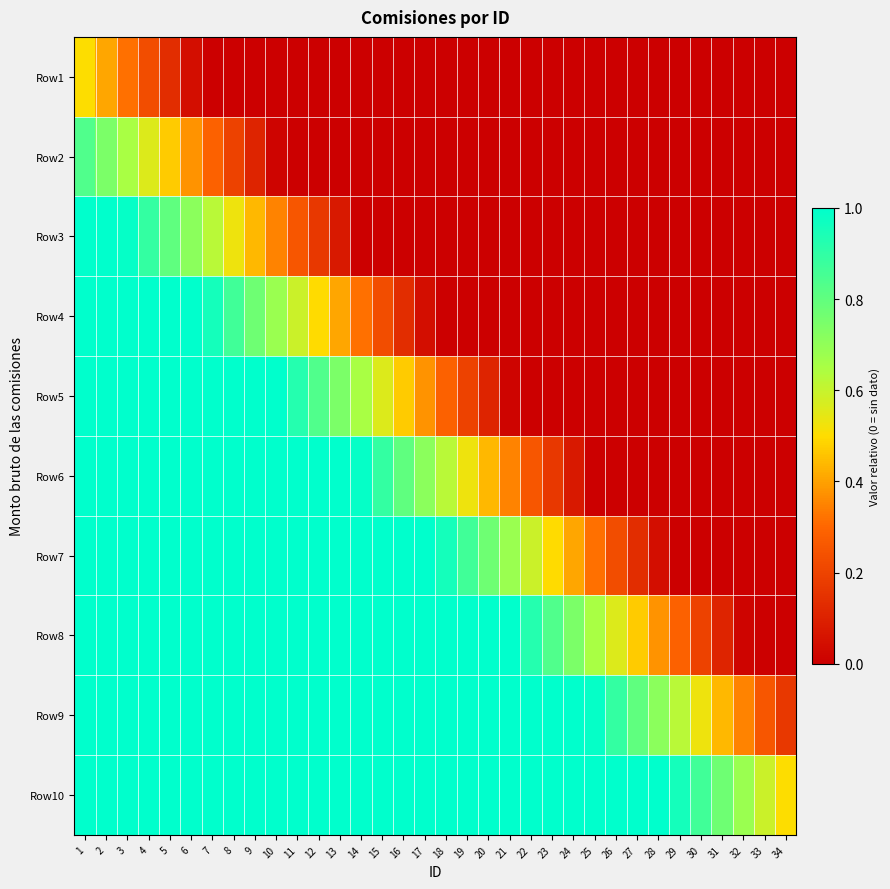

What is the spread (max minus min) of values at 26?

1.0